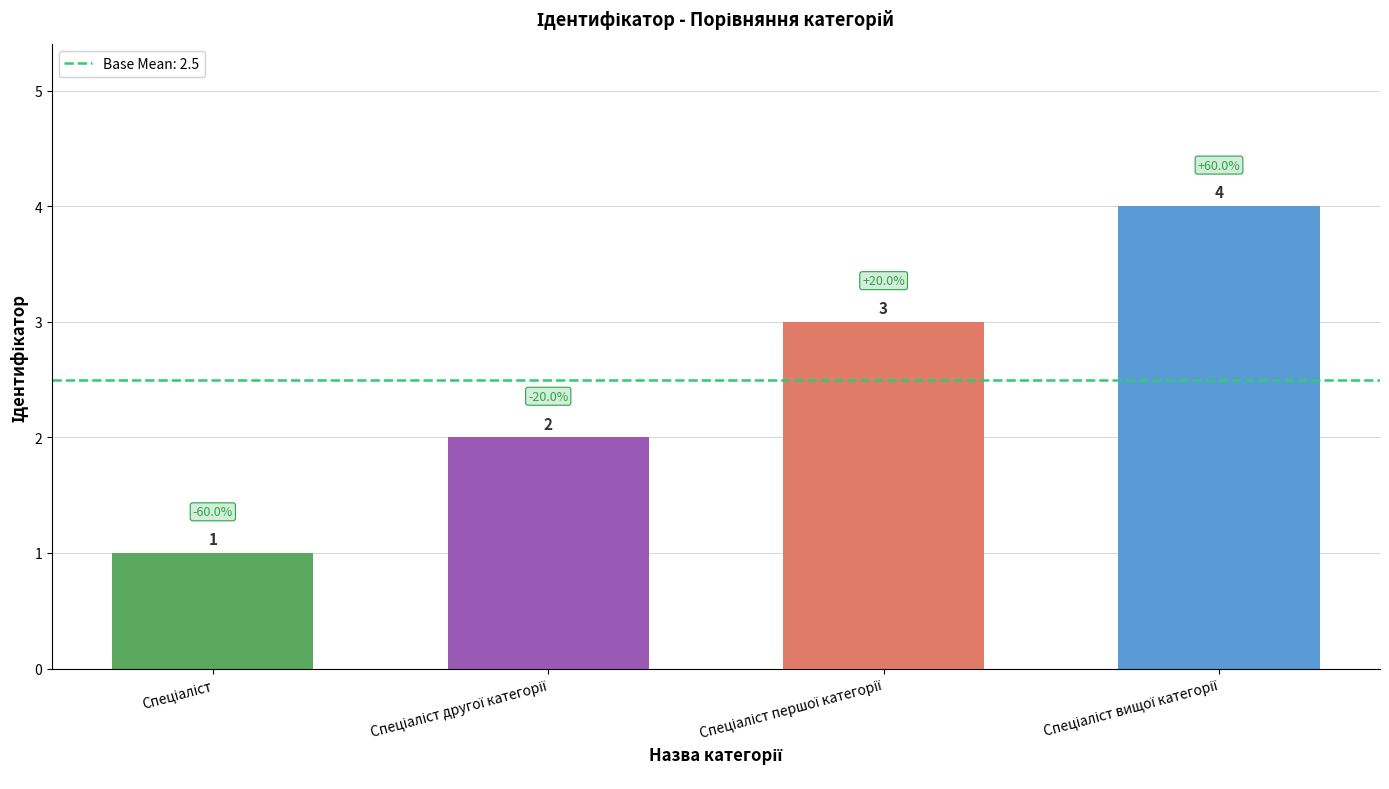

What is the minimum value shown in the chart?

1